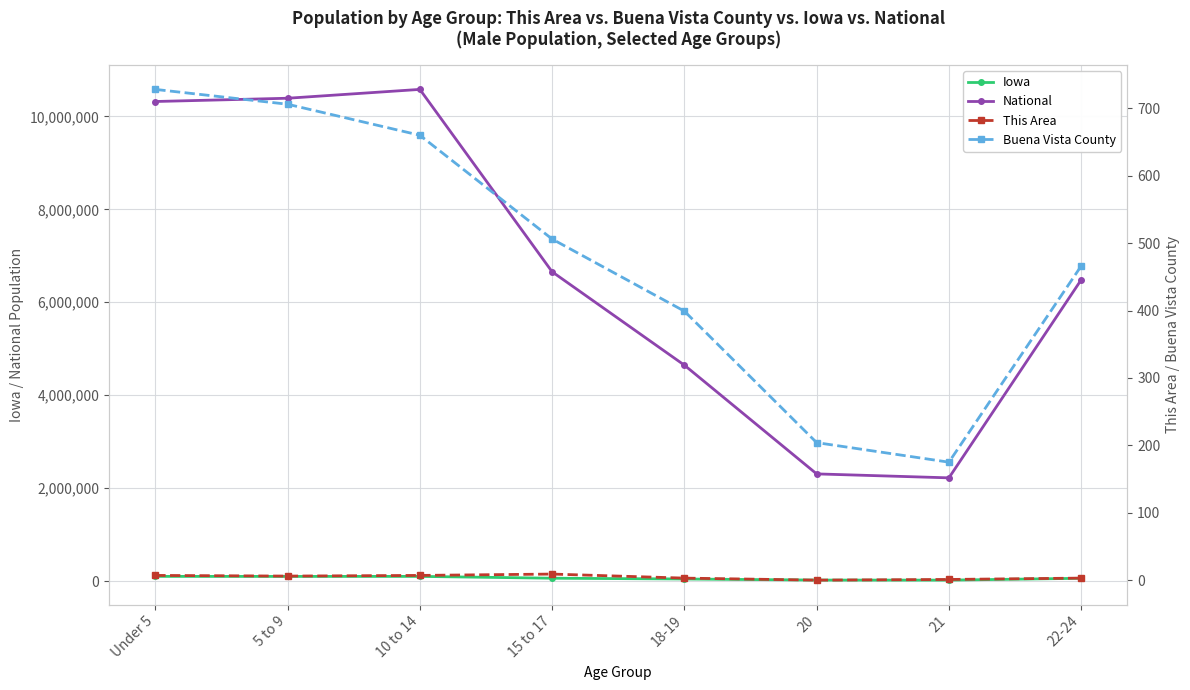

The National series shows 7610776 at 18-19. True or false?

False